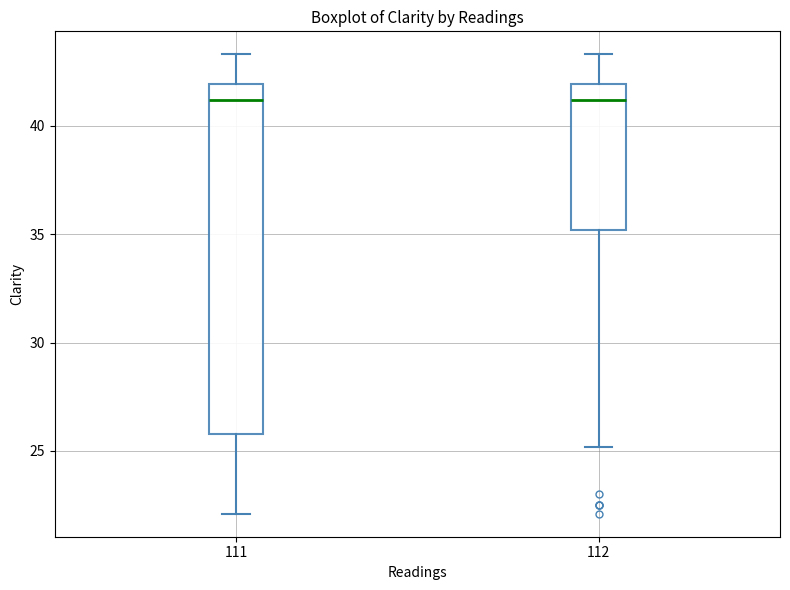

Comparing the boxes themselves (not the whiskers), which one is the tallest?

111